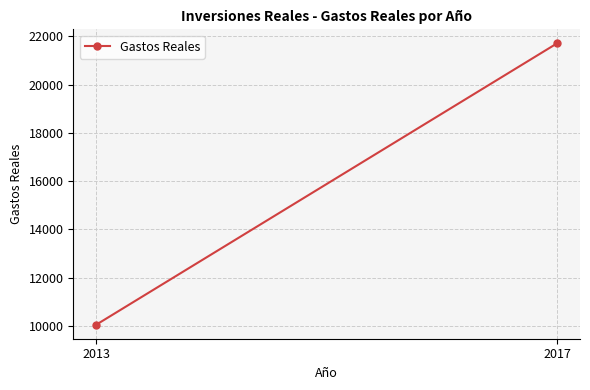

Count the number of categories in the chart.

2